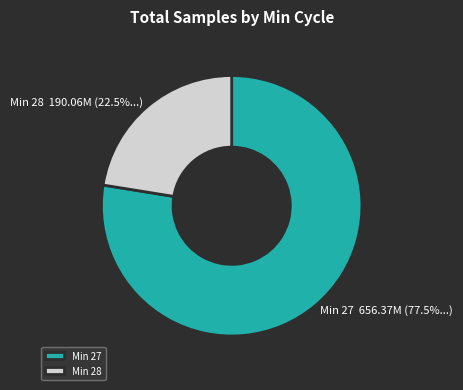

Which category has the smallest portion of the pie?

Min 28